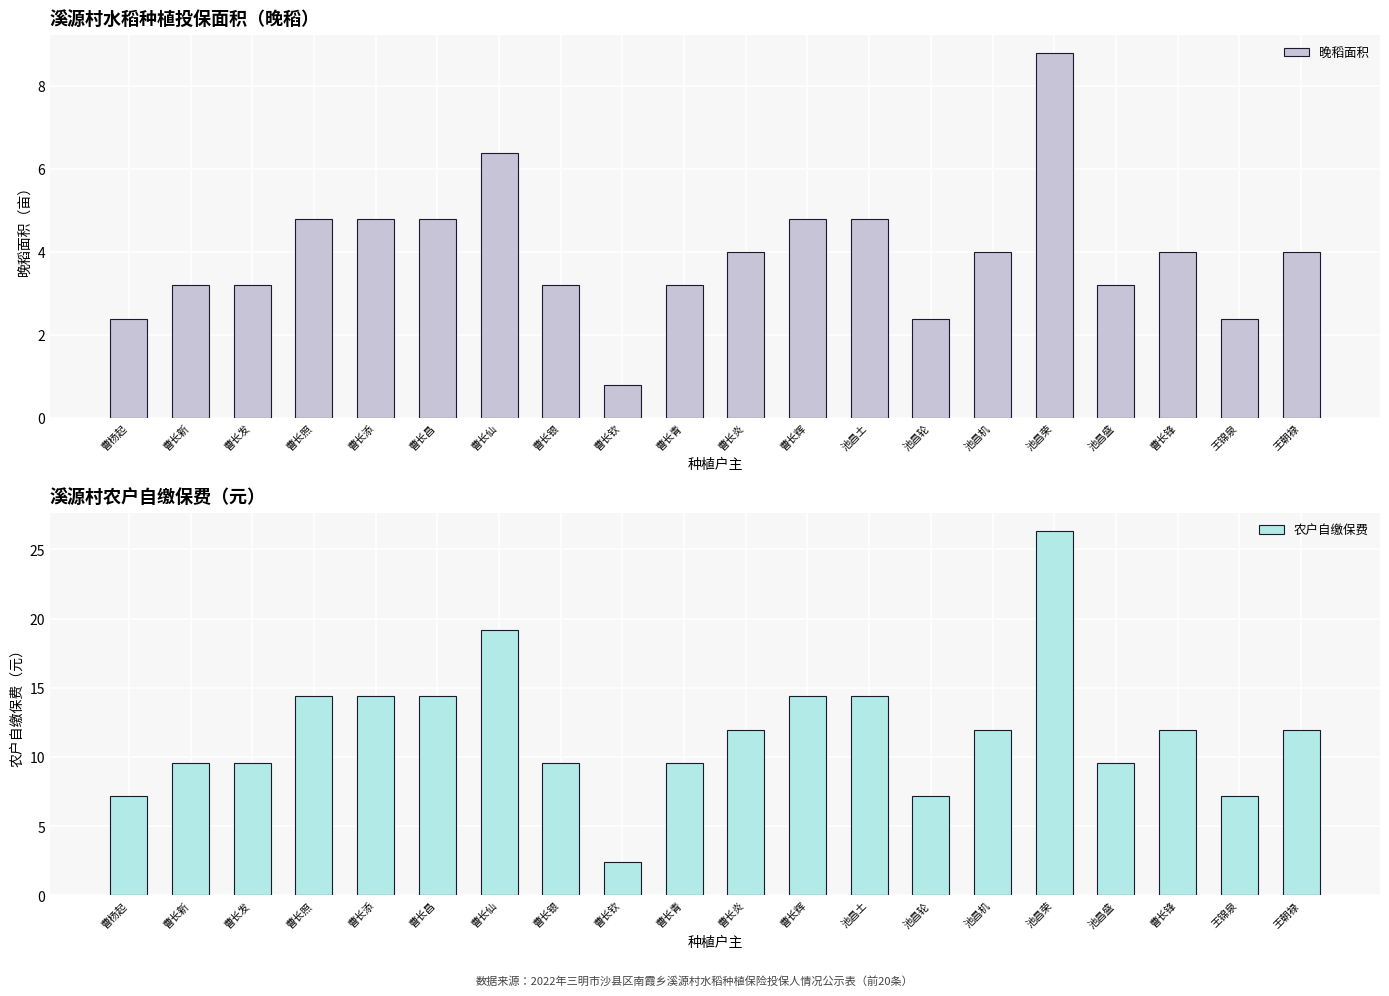

What is the total value across all series at 王锦泉?

9.6